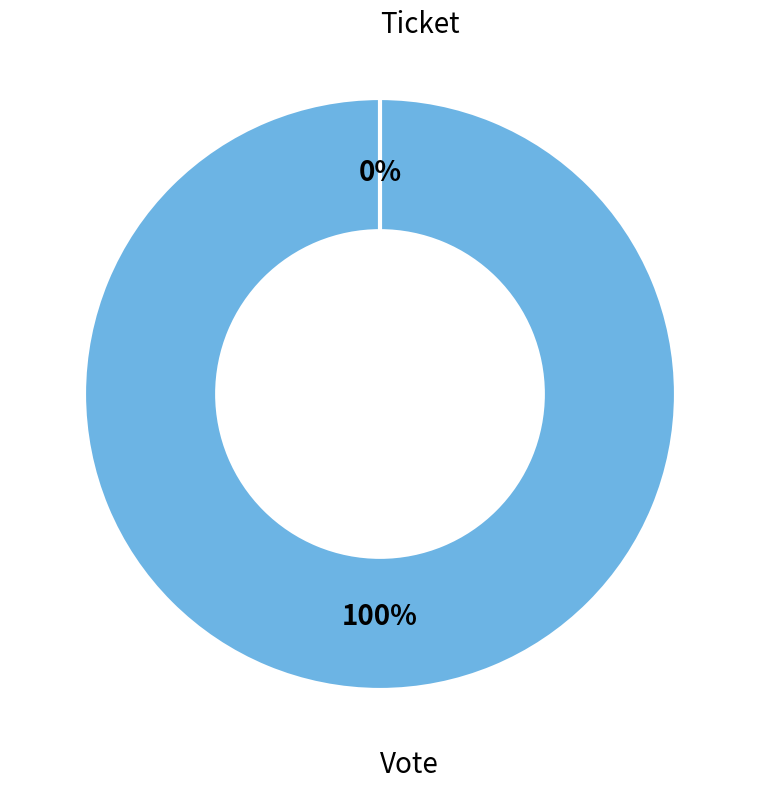

To the nearest percent, what percentage of the pie is Vote?

100%